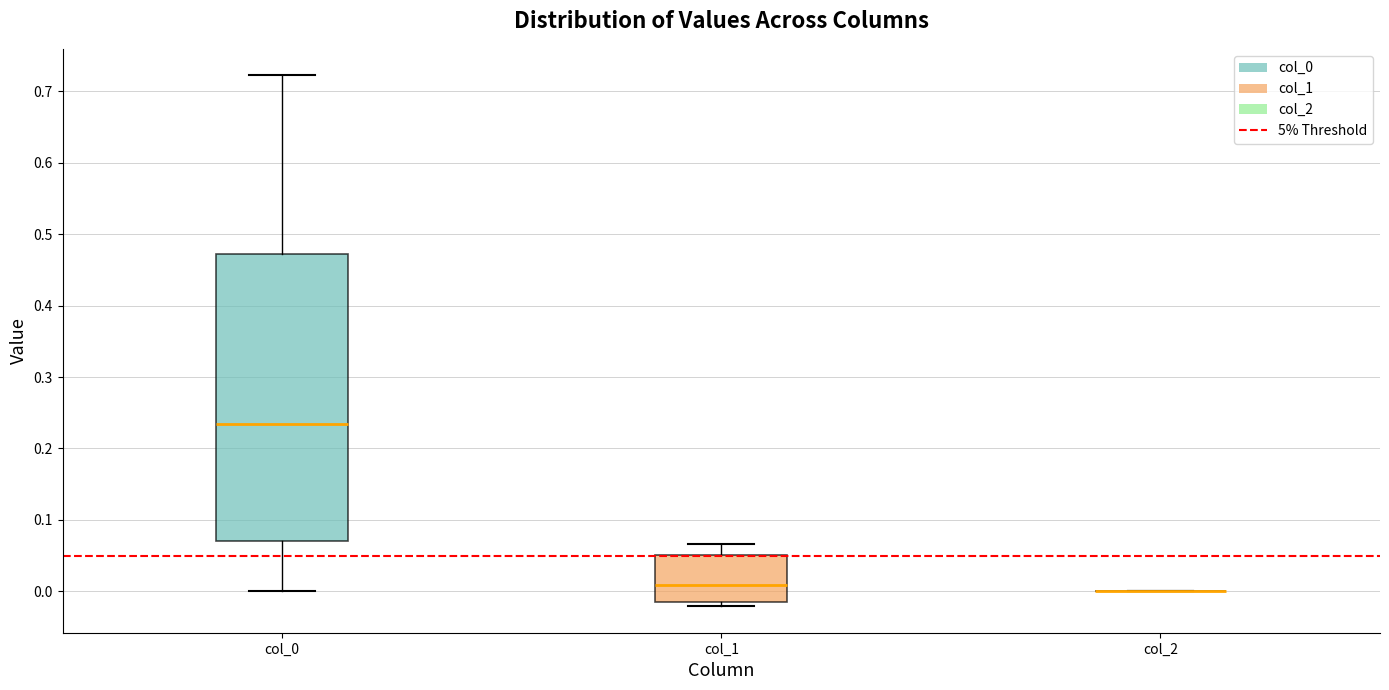

Reading left to right, read every box against the y-axis: the position of its median line, the range the box covers, and the ends of its whiskers. The values are not printed on the chart, so give them approximately, as read against the axis.

col_0: median 0.23, box 0.07 to 0.47, whiskers 0.00 to 0.72
col_1: median 0.01, box -0.02 to 0.05, whiskers -0.02 (just below the box's lower edge) to 0.07
col_2: box collapsed to a line at 0.00, whiskers 0.00 to 0.00